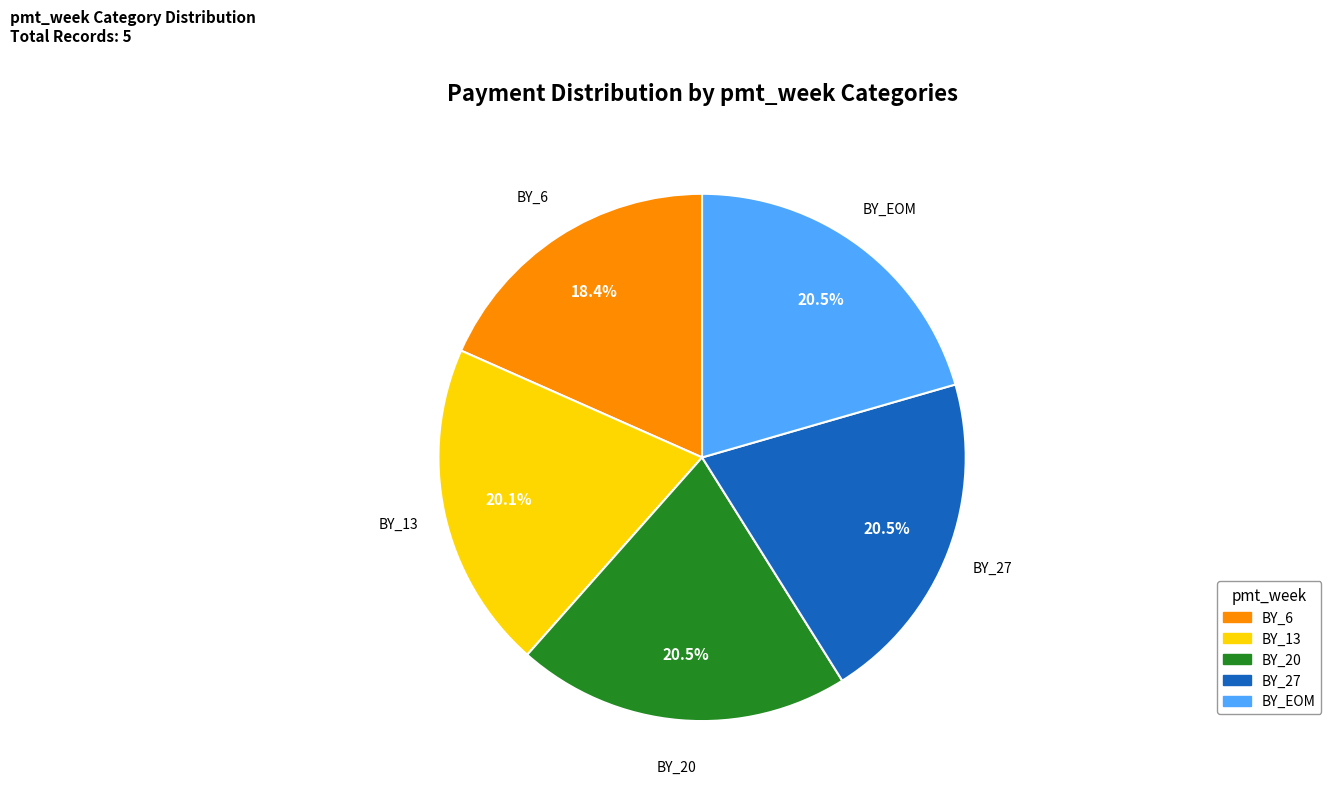

How many slices are in this pie chart?

5